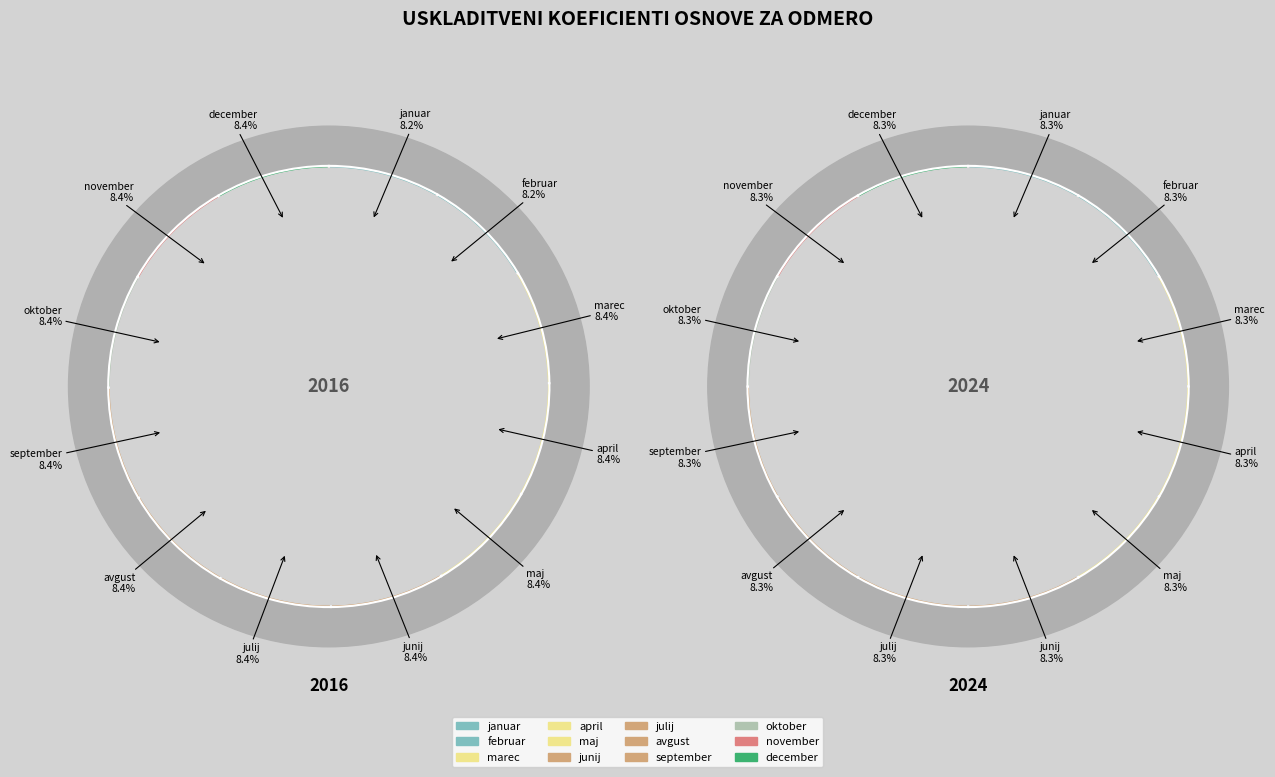

What is the difference between the highest and lowest values at values_2016?

0.2